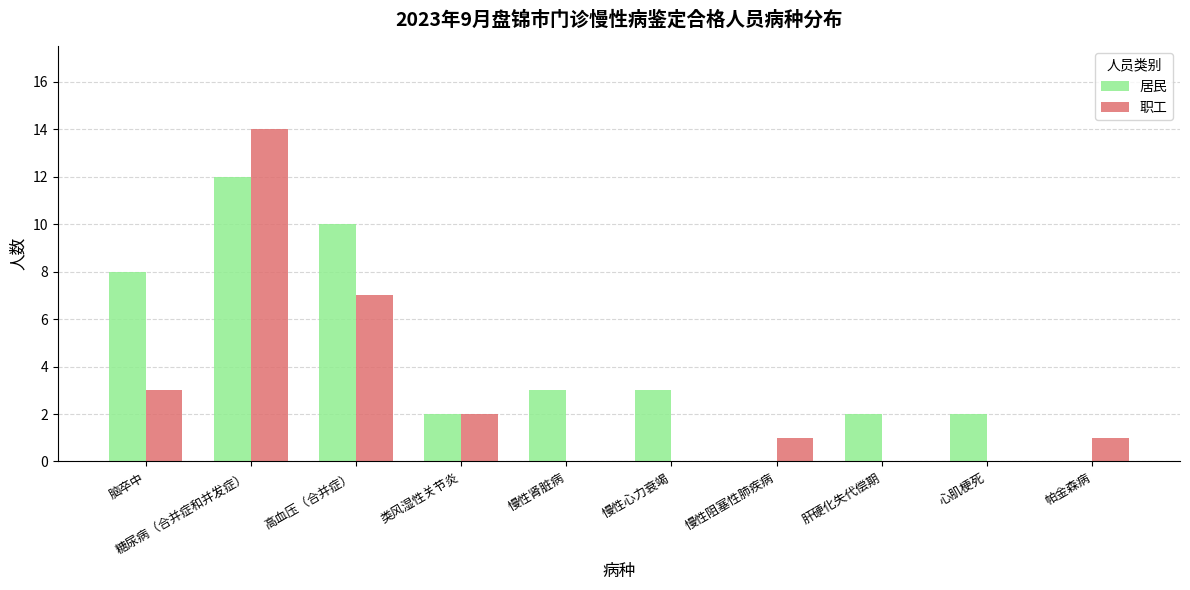

Between 高血压（合并症） and 慢性阻塞性肺疾病, which series saw the biggest shift?

居民